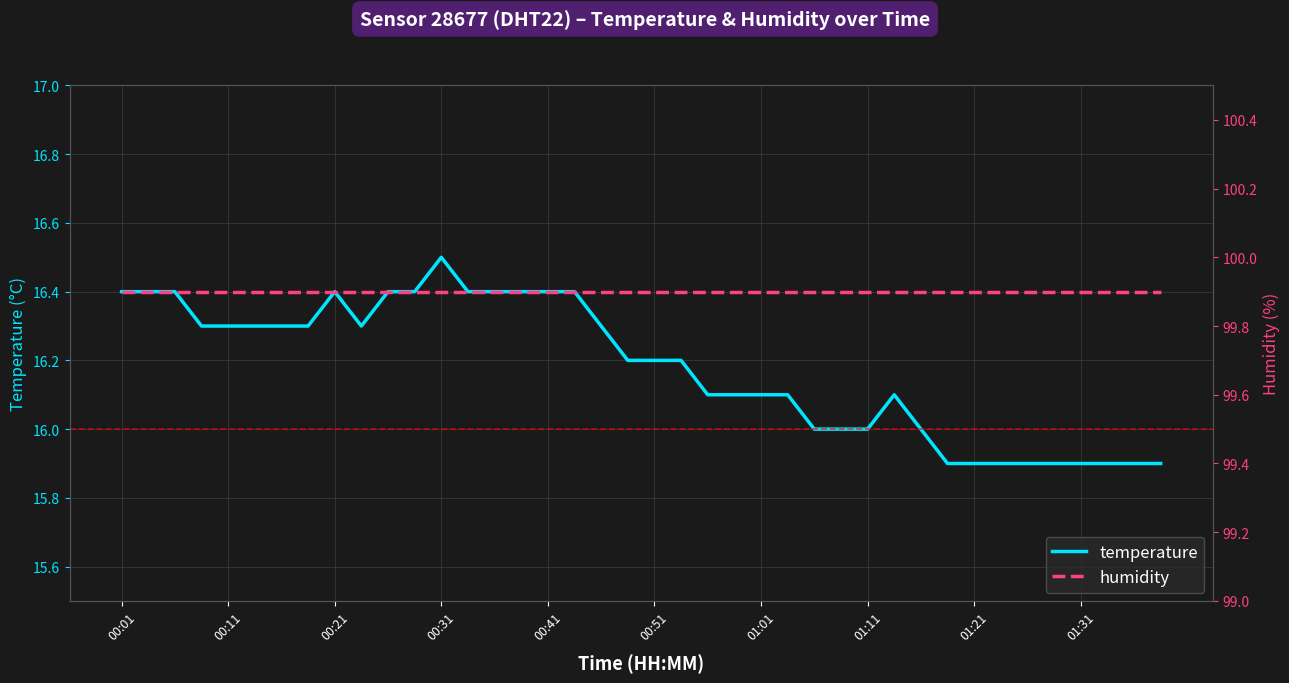

What is the maximum value for temperature?

16.5